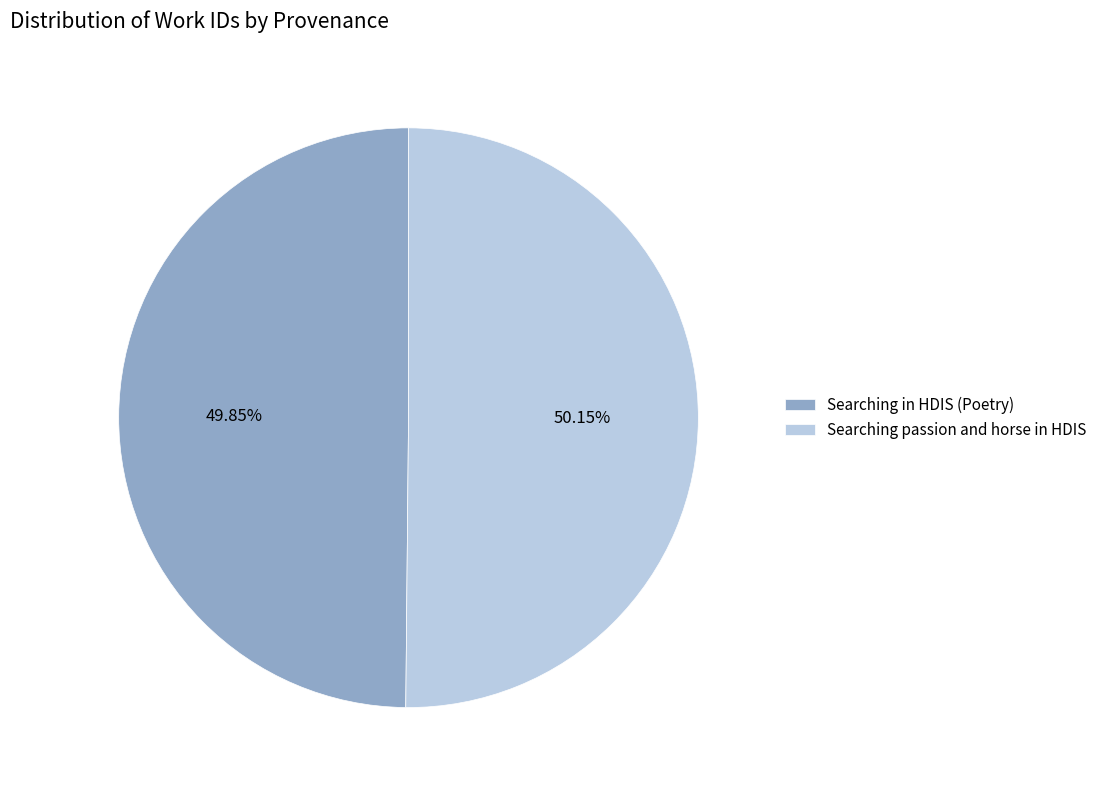

To the nearest percent, what is the average slice percentage?

50%